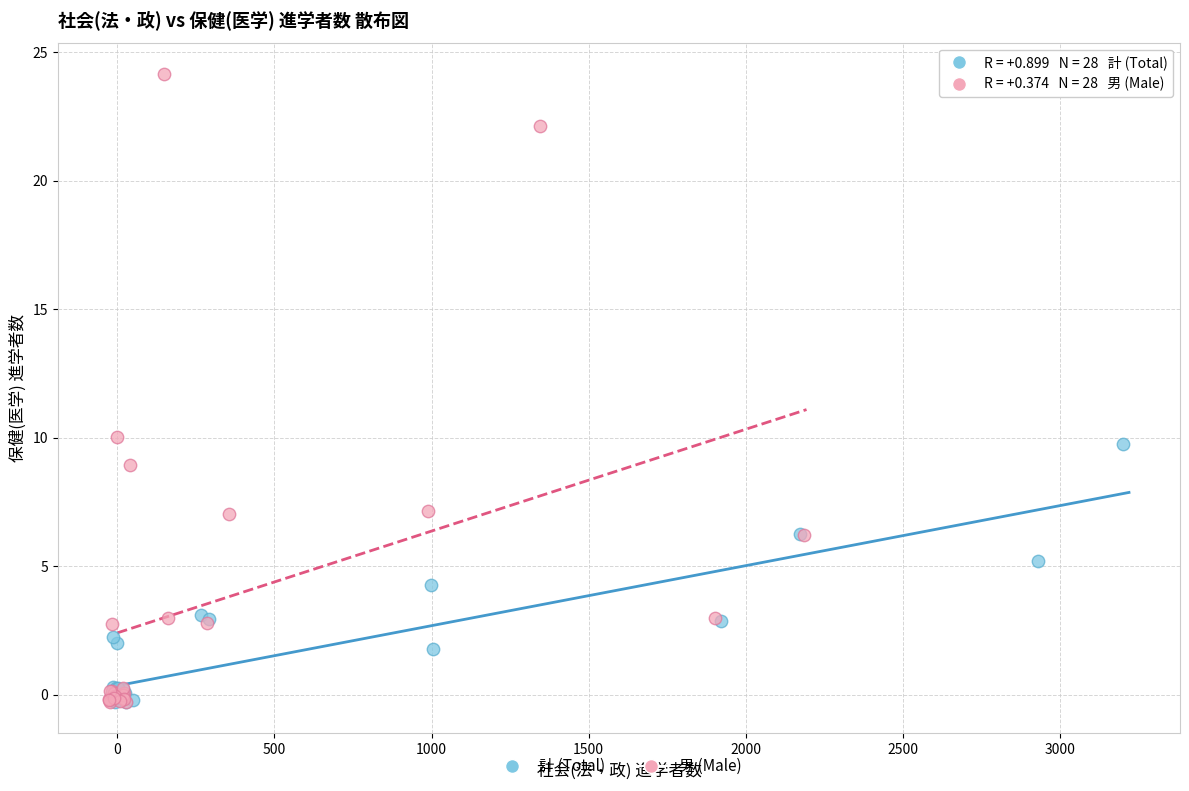

Which series has the largest Y range (max minus min)?

男 (Male)